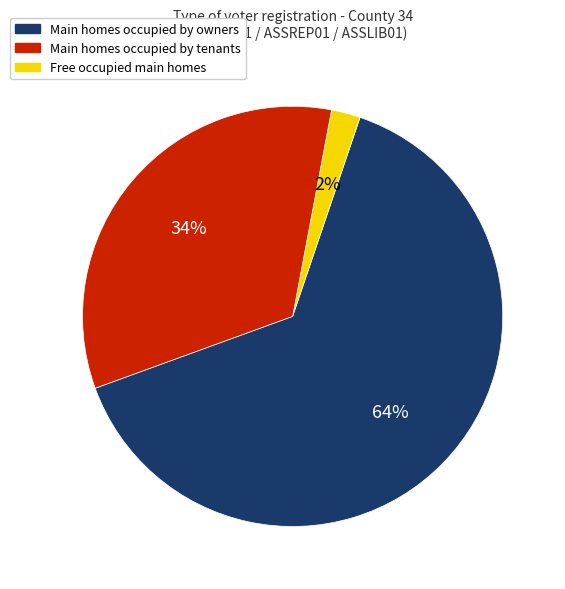

Does any single category account for the majority?

Yes